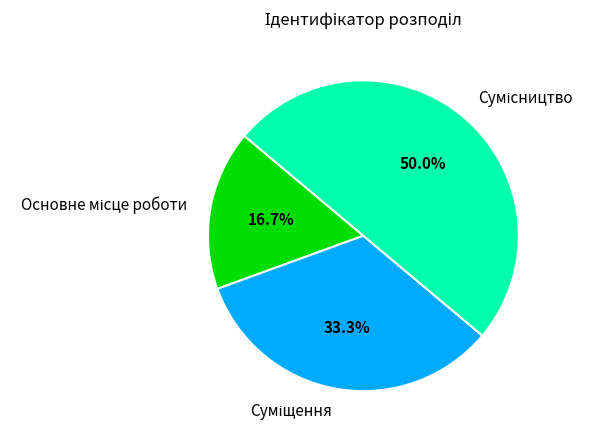

Is there any slice that represents more than half of the pie?

No